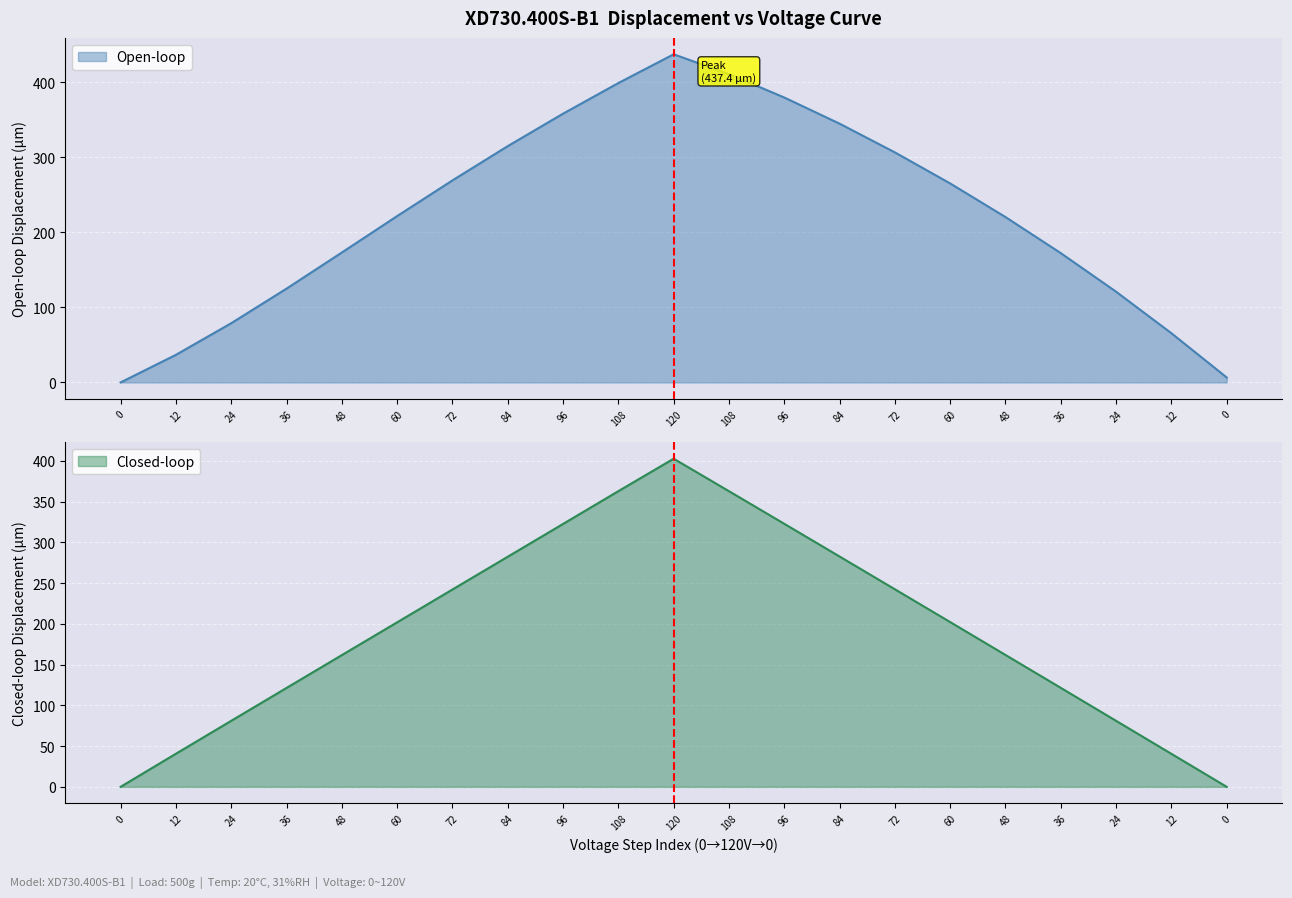

What is the label of the 8th point from the right?

84